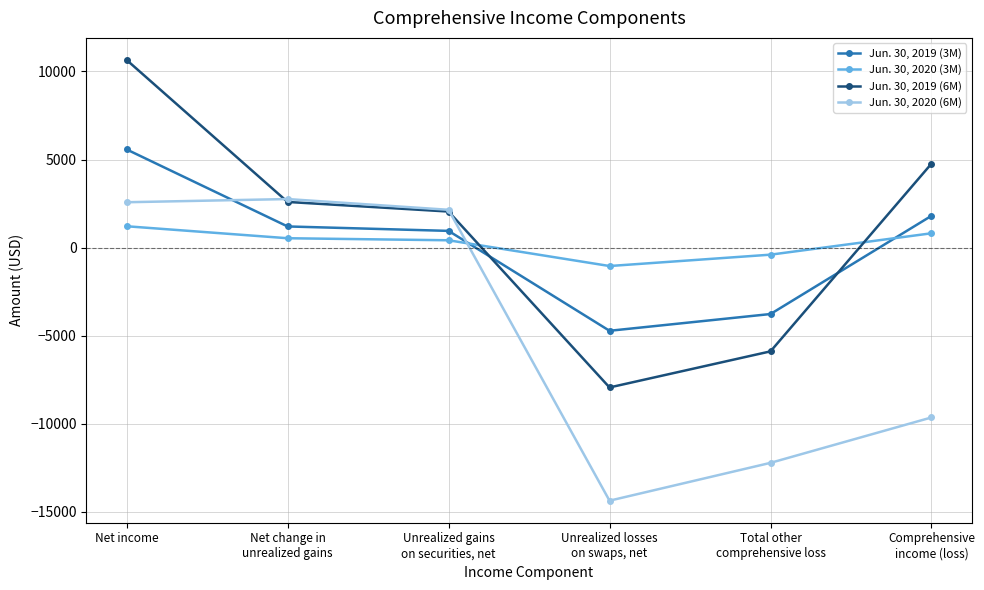

What is the difference between the maximum and minimum values in the Jun. 30, 2020 (6M) series?

17123